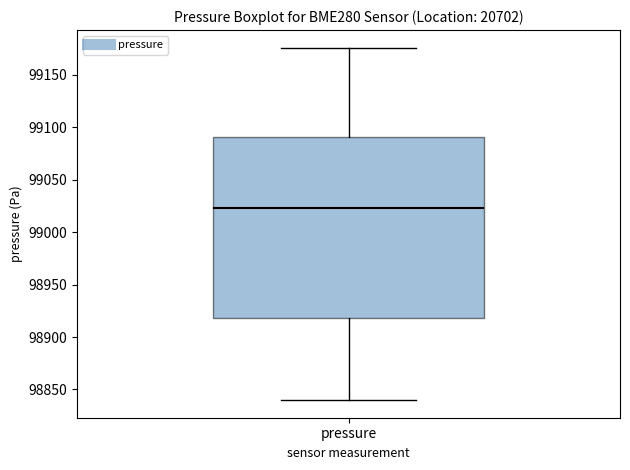

Read this box plot against the y-axis: the position of the median line, the range covered by the box, and the ends of both whiskers. The values are not printed on the chart, so give them approximately, as read against the axis.

median 99025, box 98920 to 99090, whiskers 98840 to 99175